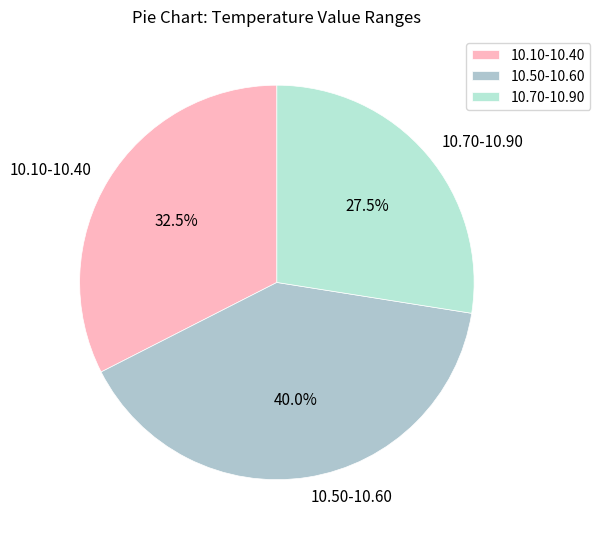

How much of the chart is everything except 10.50-10.60?

60.0%